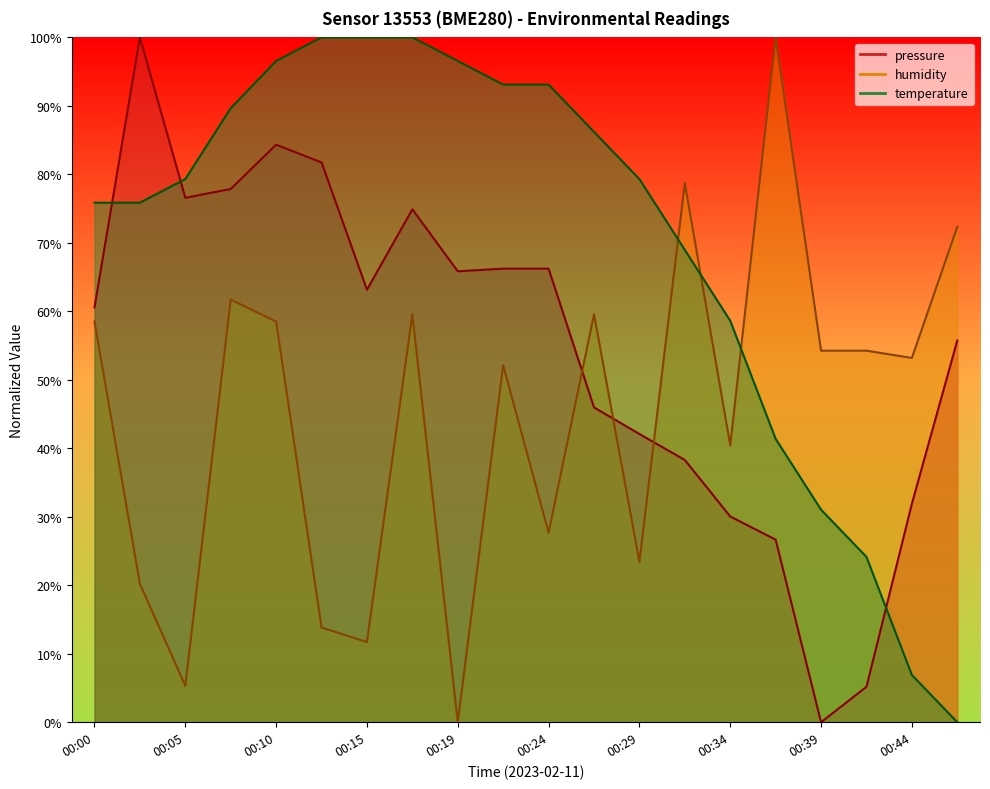

Which has a higher value, 00:44 or 00:46?

00:46